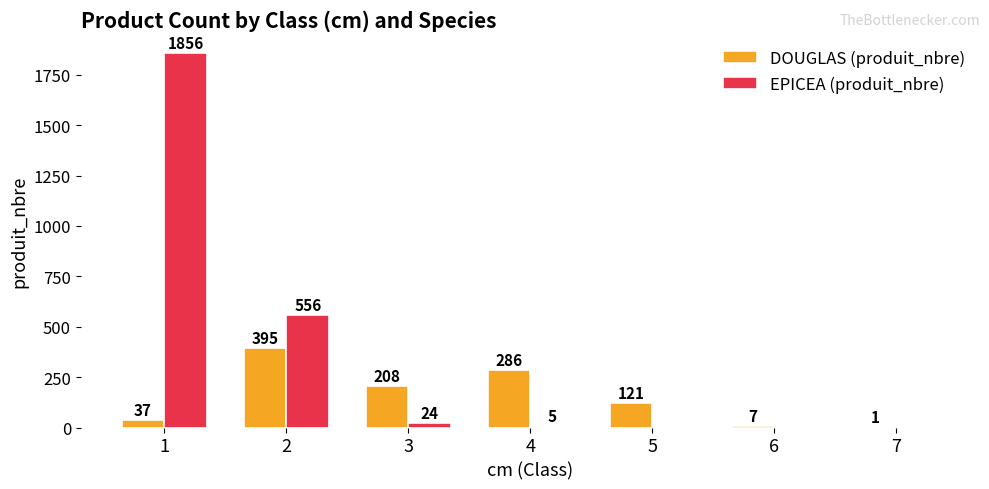

What is the average value of the DOUGLAS (produit_nbre) series?

151